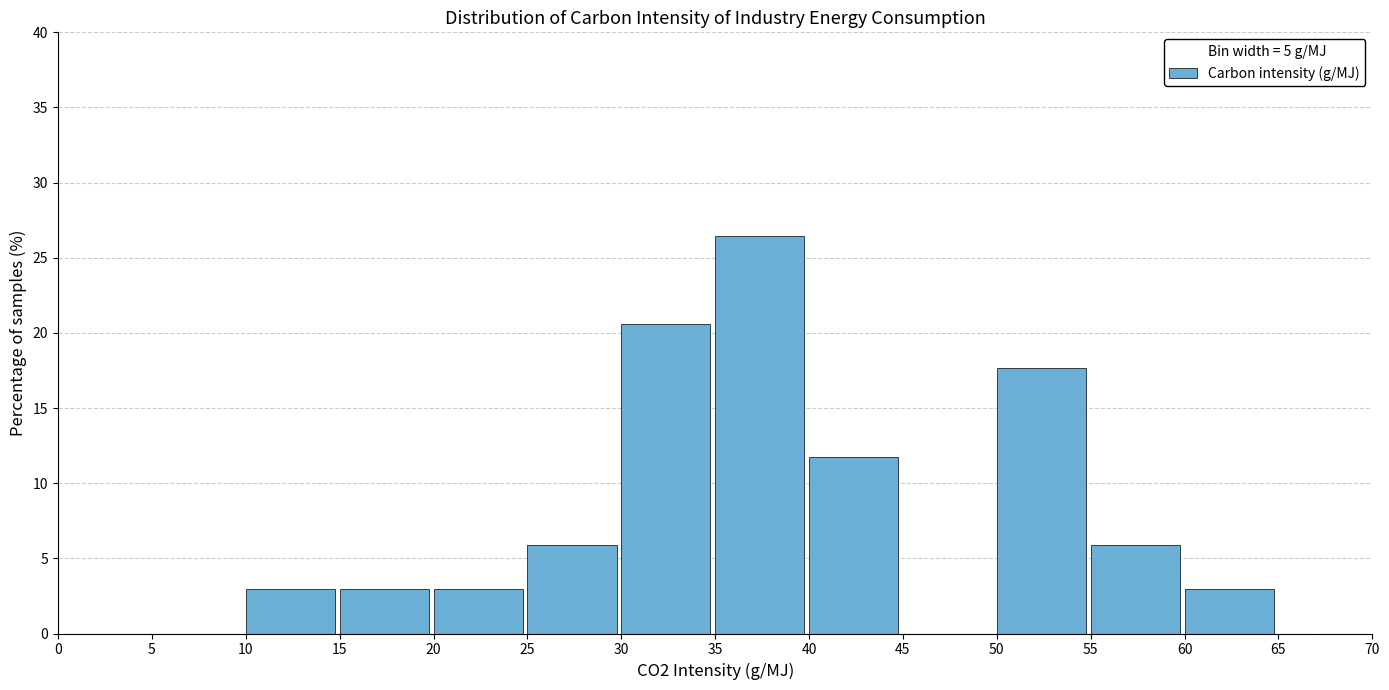

Over which range of the x-axis is the bar tallest?

35 to 40